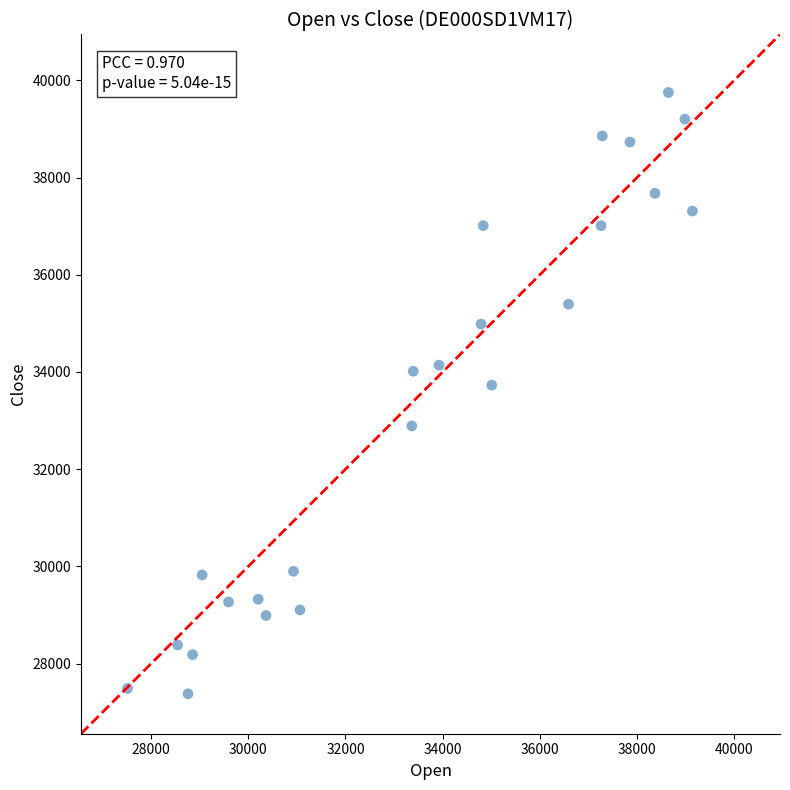

What Y value in the scatter plot is closest to 33565?

33730